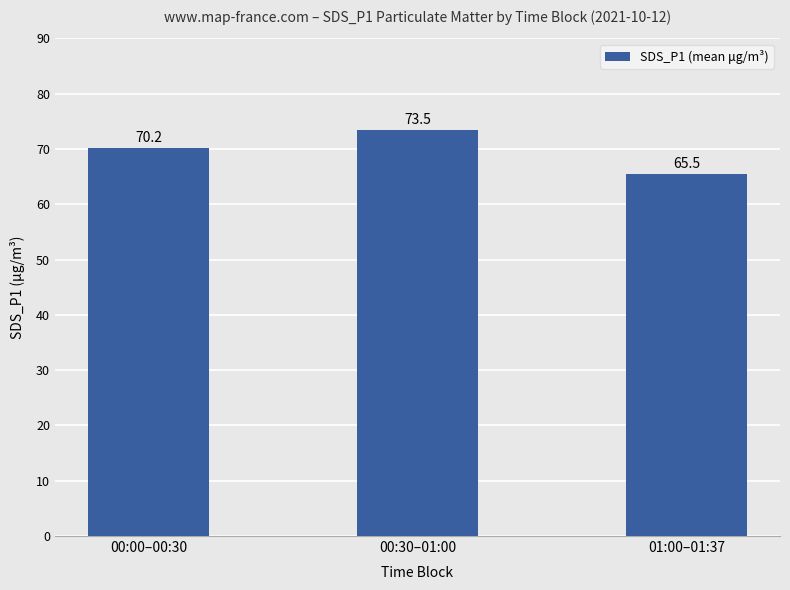

What is the label of the 3rd bar from the left?

01:00–01:37